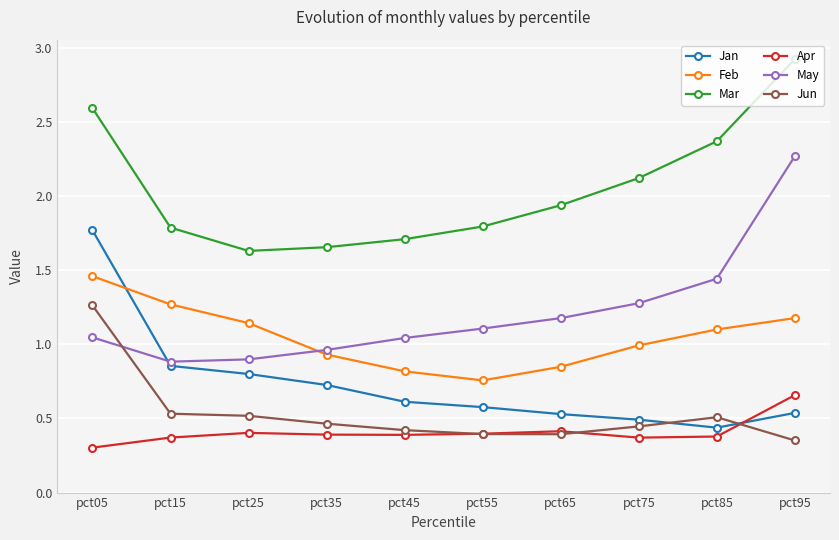

Is this an area chart (filled region under the line)?

No